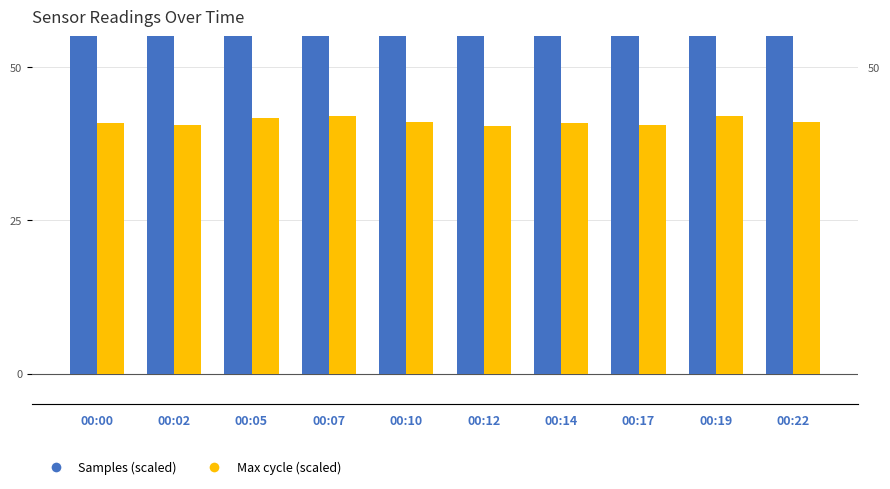

What is the difference between the maximum and minimum values in the Max cycle (scaled) series?

1.6